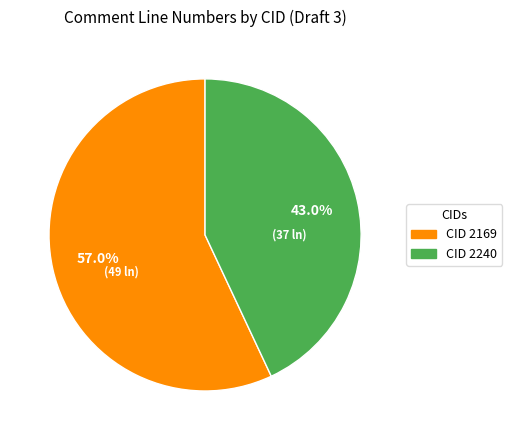

What portion of the pie excludes CID 2169?

43.0%